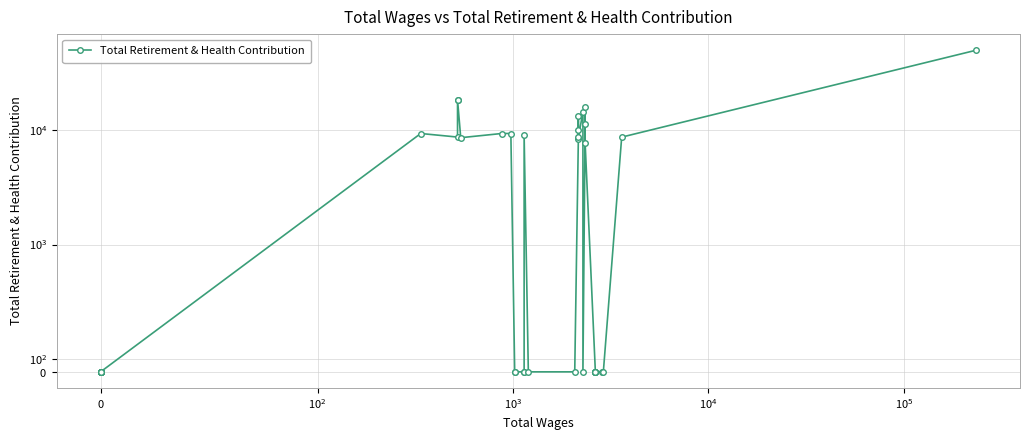

The value at 6 is 25921. True or false?

False